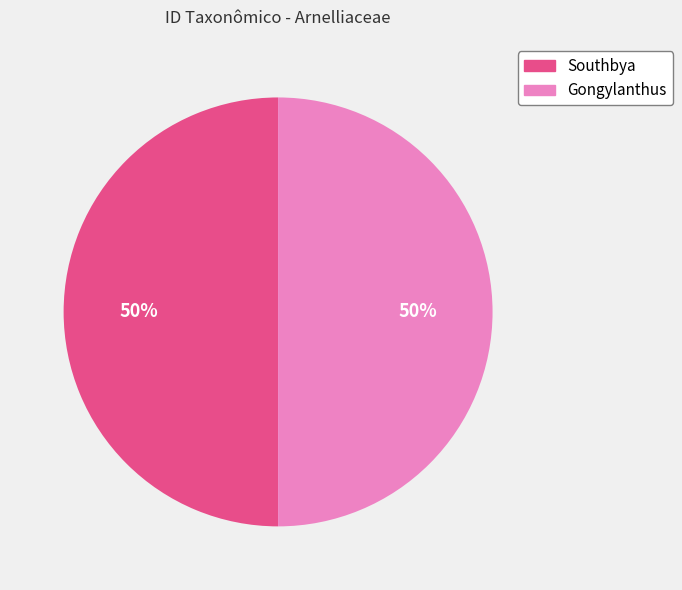

Count the number of slices in the pie.

2